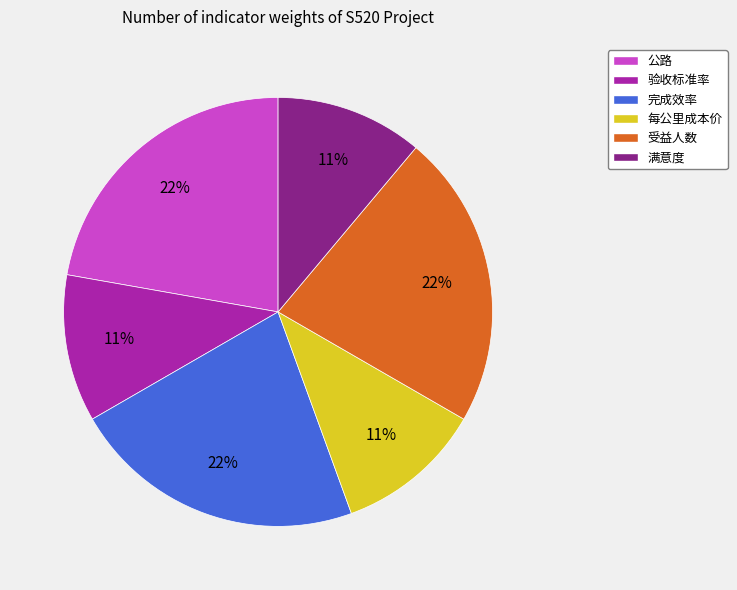

Does 完成效率 represent more than half of the total?

No